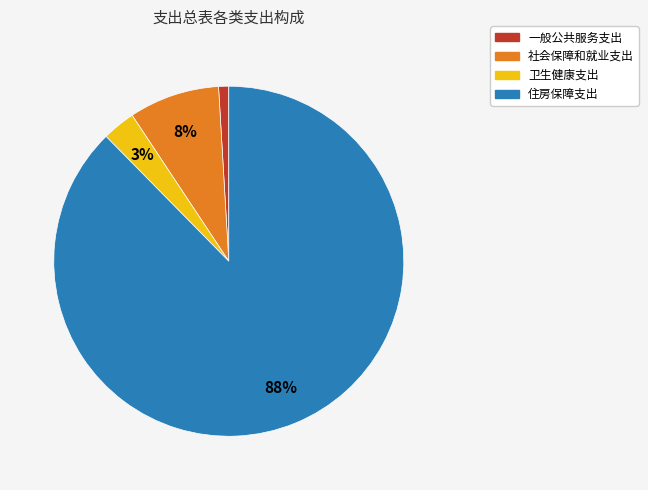

To the nearest percent, what percentage of the pie is 社会保障和就业支出?

8%